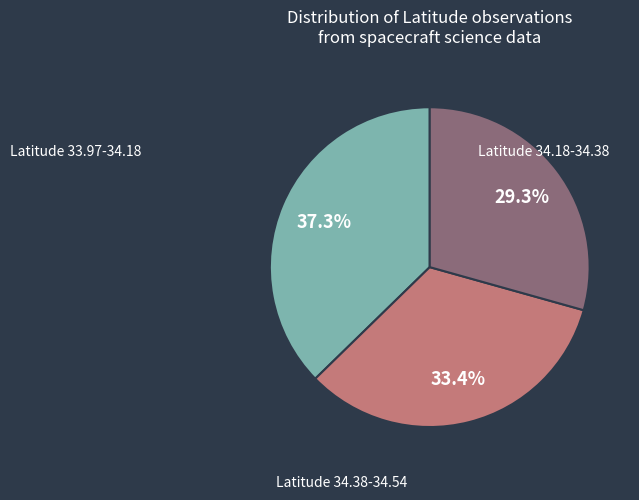

Is there any slice that represents more than half of the pie?

No